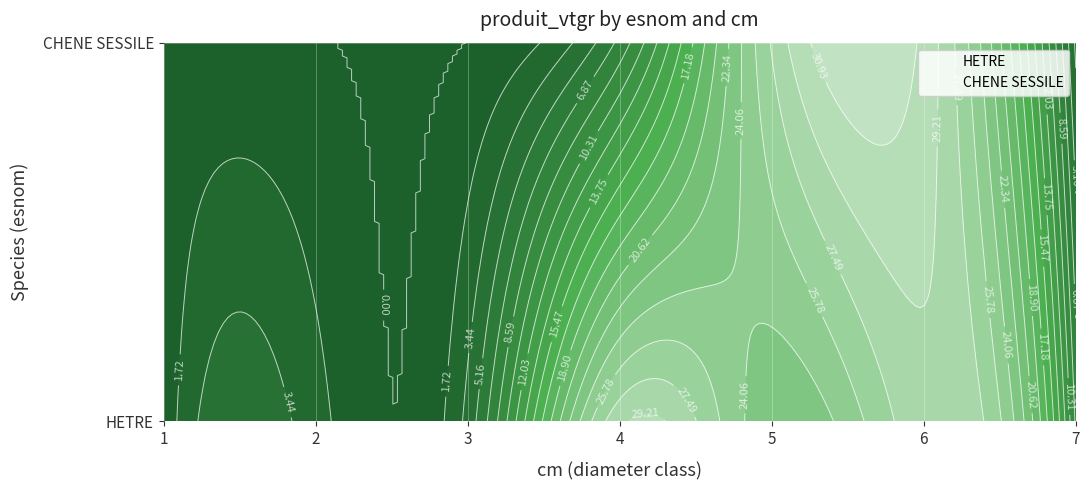

What is the difference between the maximum and minimum values in the HETRE series?

28.6